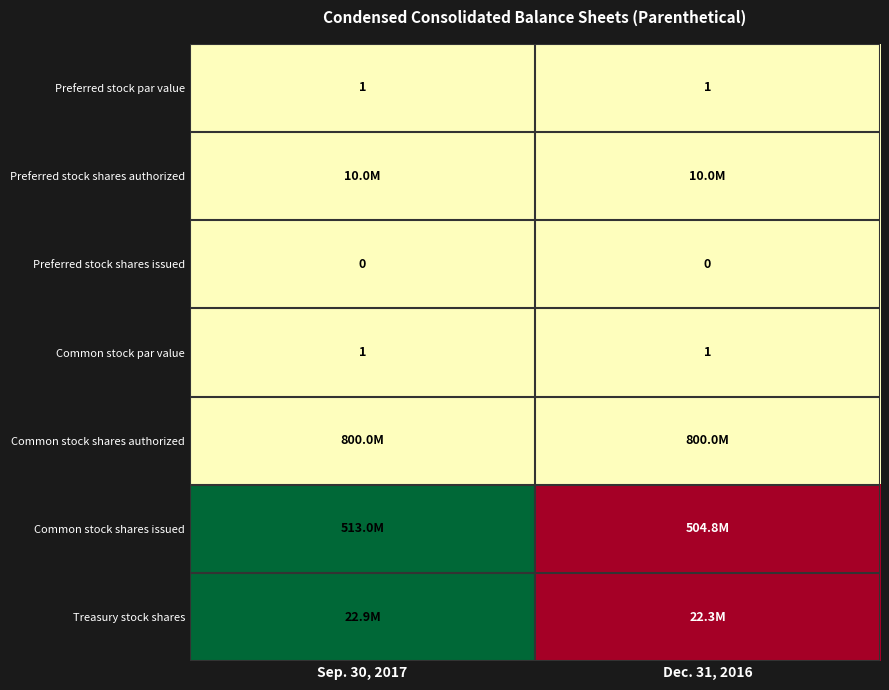

What is the sum of the Common stock par value values at Sep. 30, 2017 and Dec. 31, 2016?

2.0